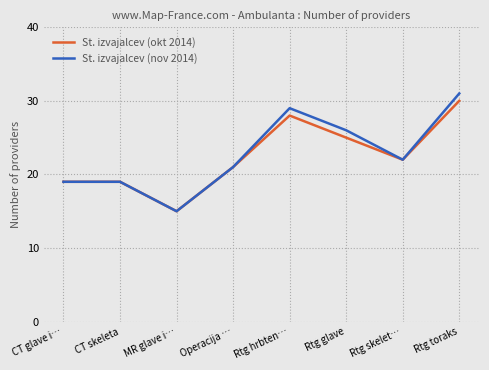

What is the minimum value shown in the chart?

15